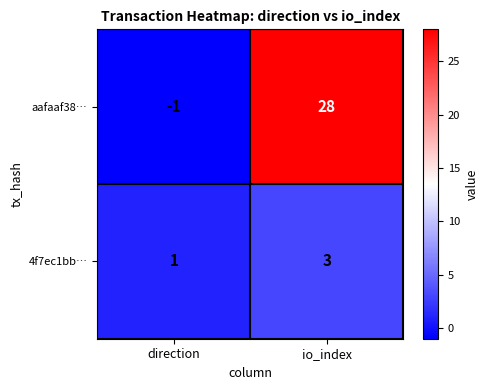

What is the sum of the aafaaf38… values at io_index and direction?

27